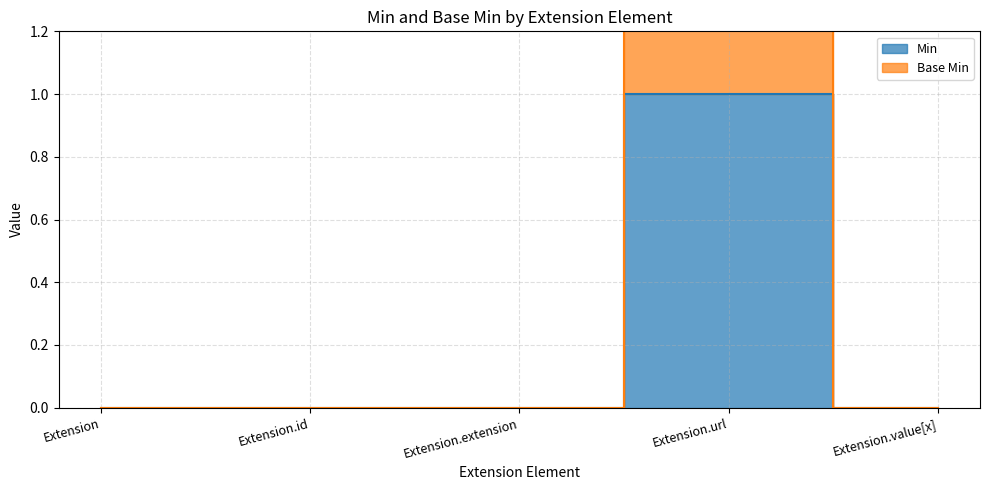

What position from the left is Extension?

1